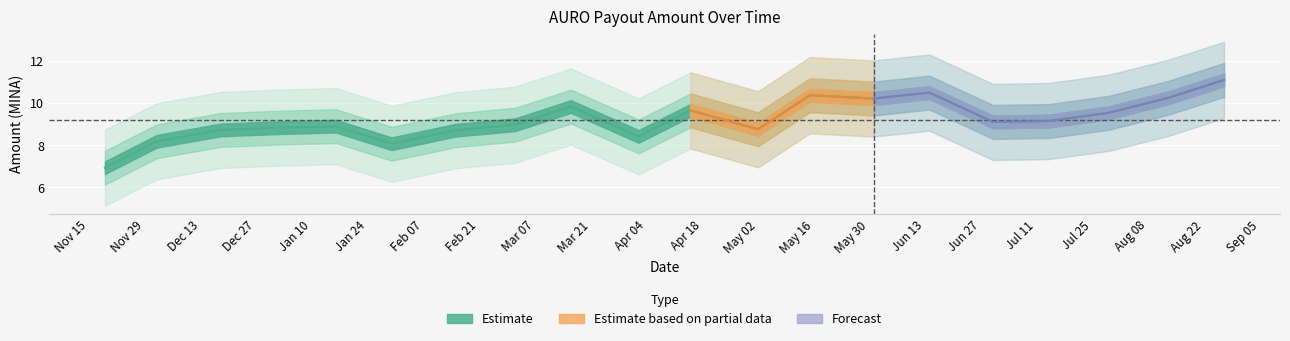

Approximately how many times larger is the value at 2023-08-13 compared to 2023-07-29?

1.1